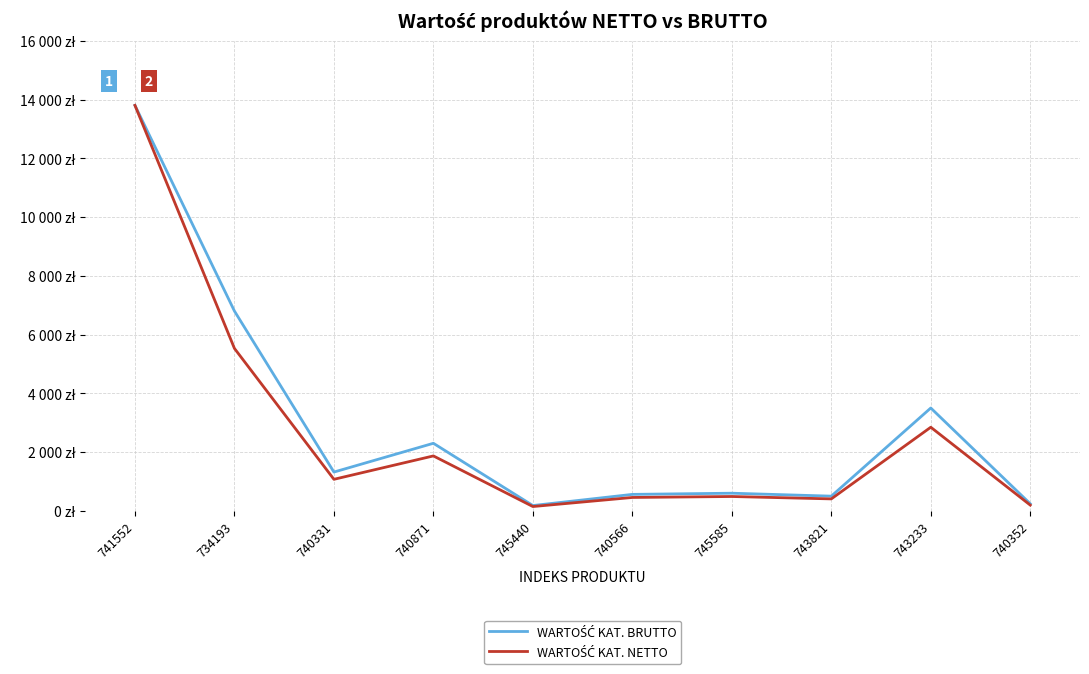

Does the chart have visible grid lines?

Yes